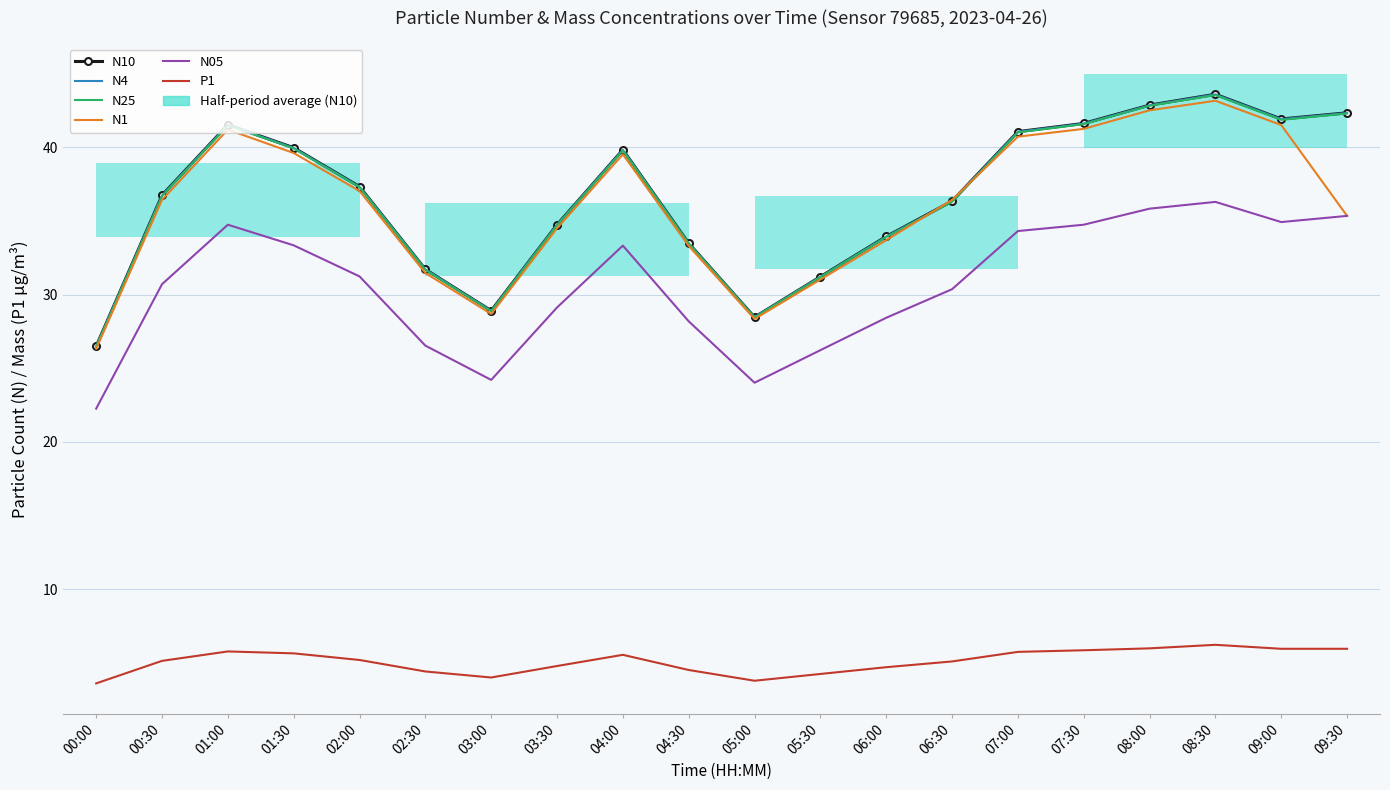

How many lines are shown in the chart?

6